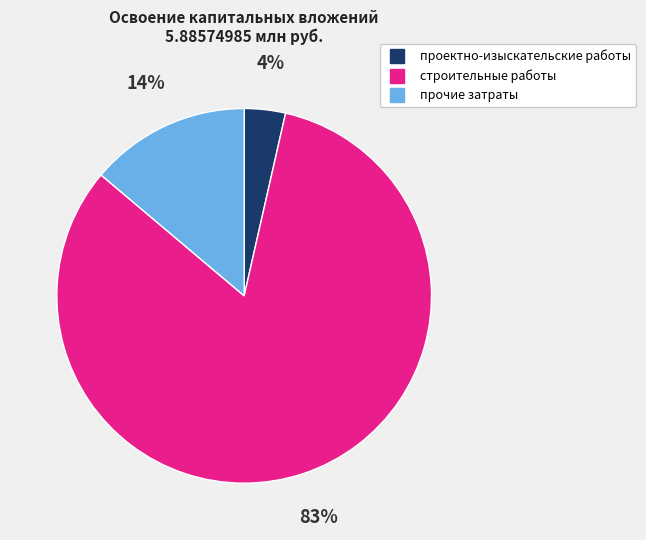

Is it true that строительные работы is 97% of the pie?

False